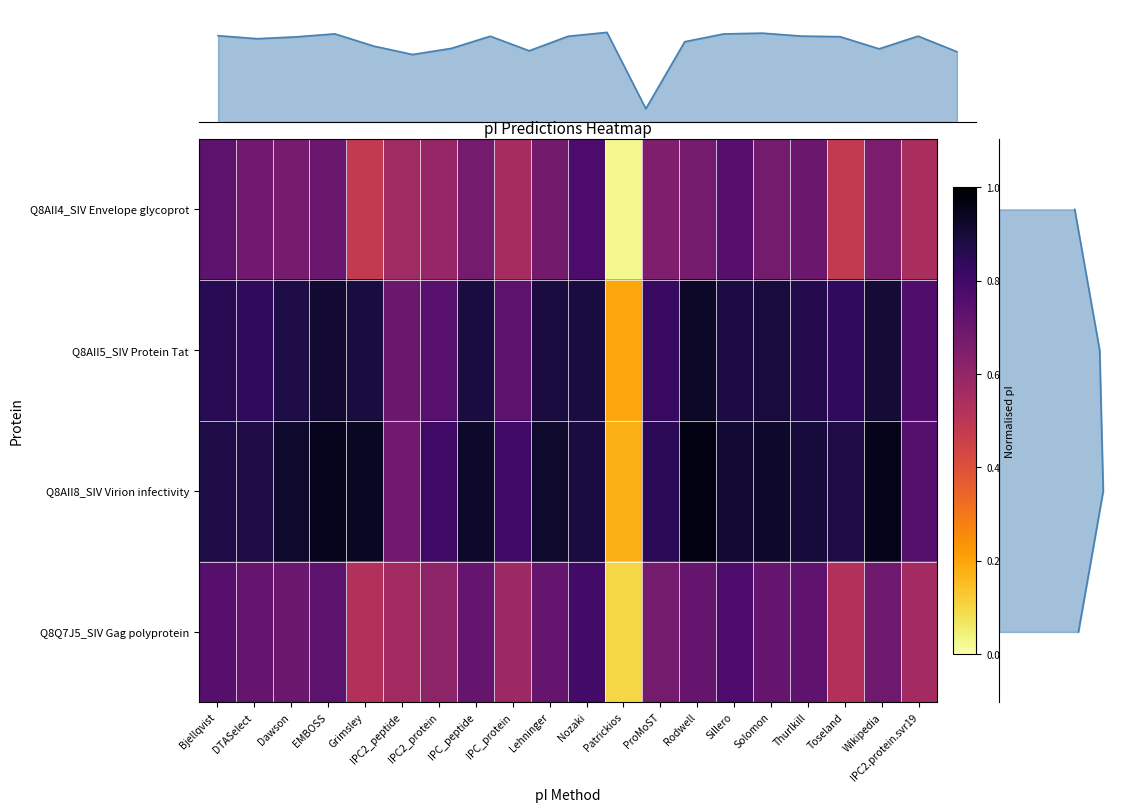

Between IPC_peptide and Lehninger, which is larger?

Lehninger